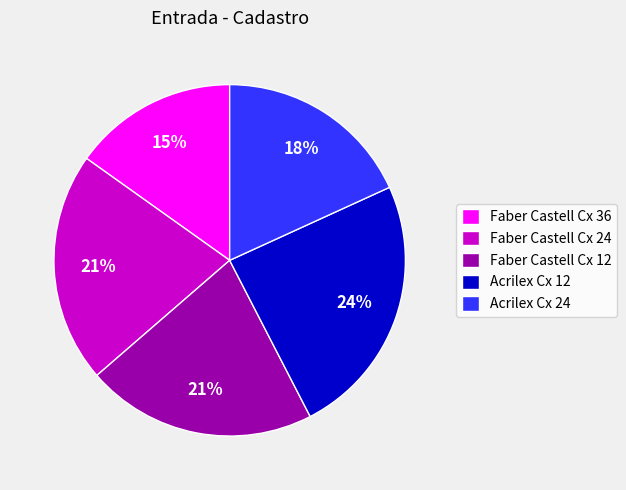

Is it true that Faber Castell Cx 36 is 15% of the pie?

True